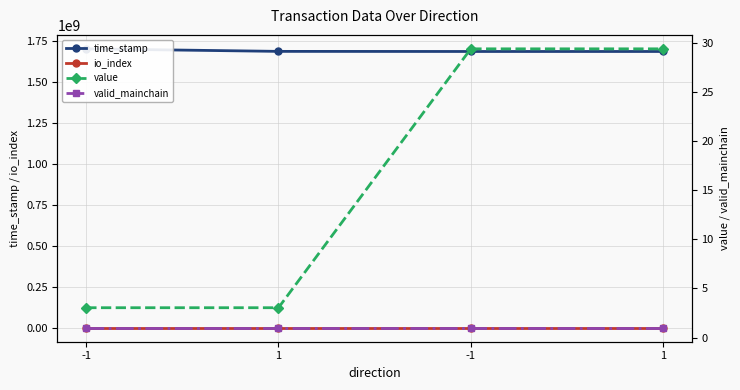

At which label is valid_mainchain closest to 1?

-1